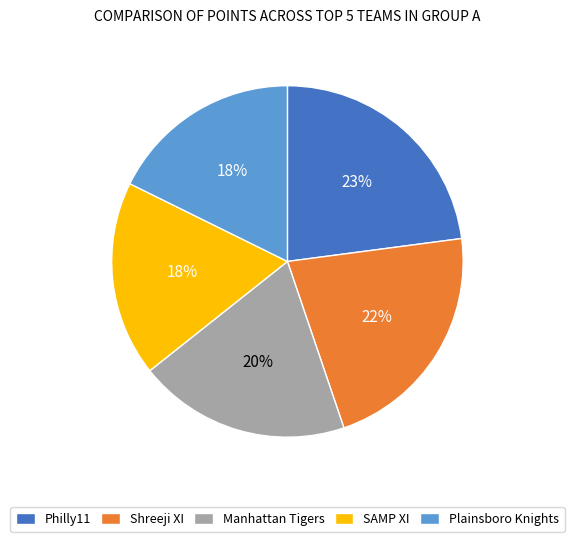

What is the ratio of the value at Philly11 to the value at Shreeji XI?

1.0